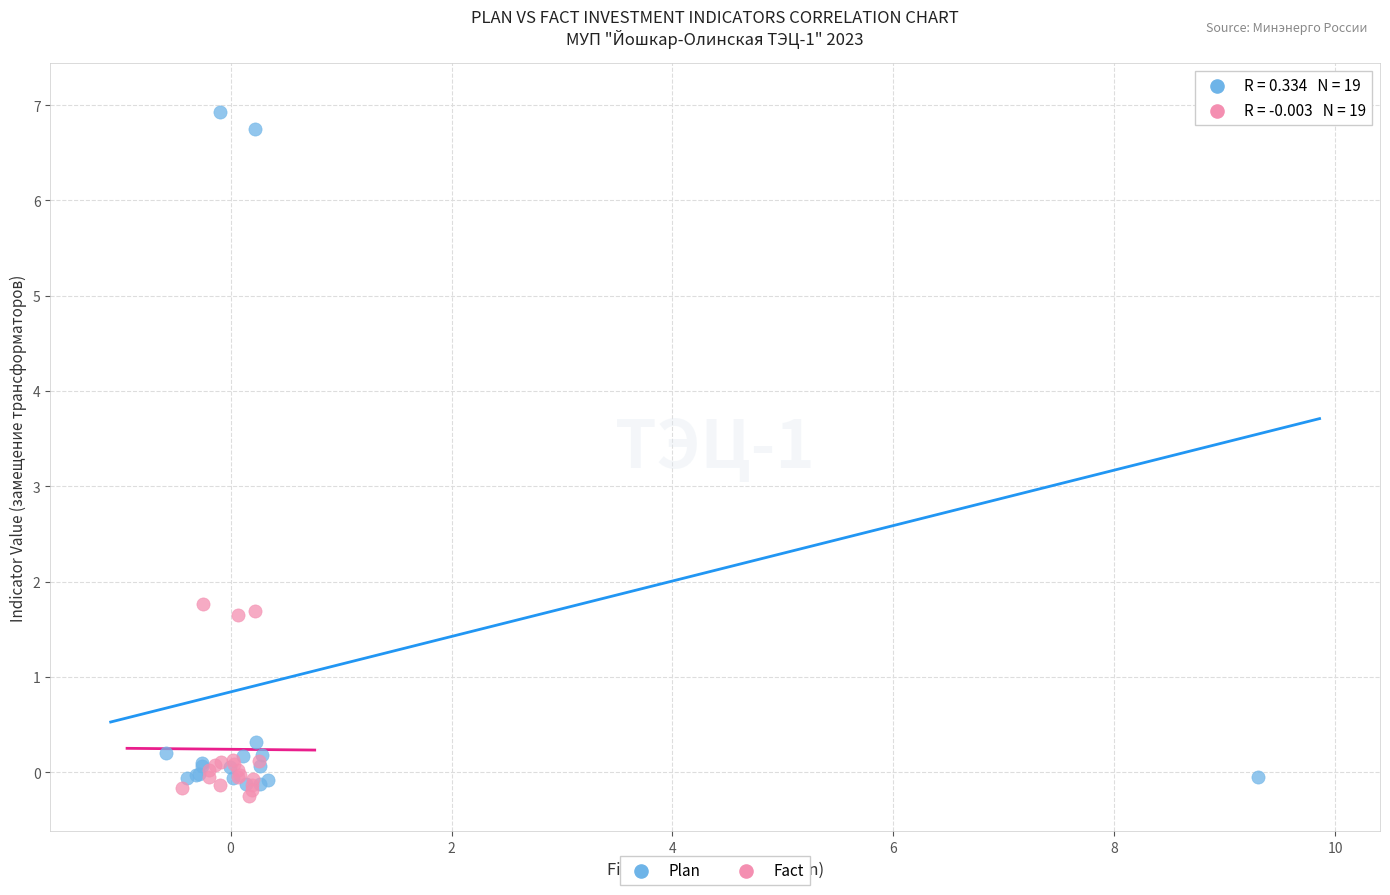

Which series reaches the maximum Y coordinate?

Plan